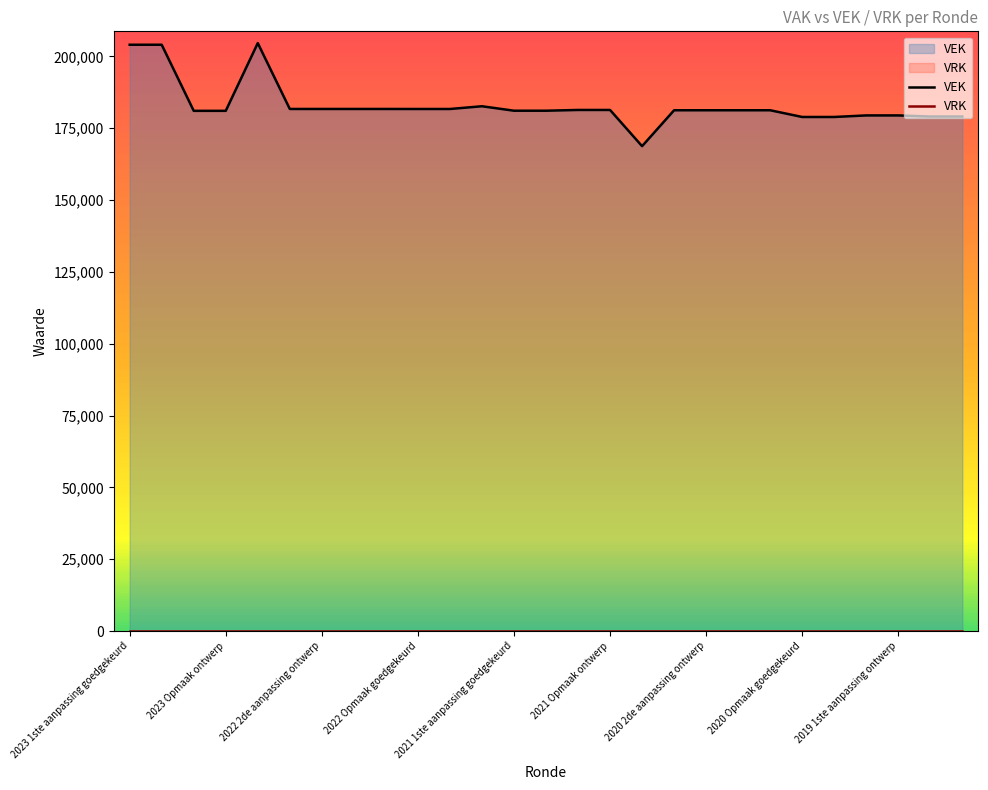

Which series has the largest range (max minus min)?

VEK